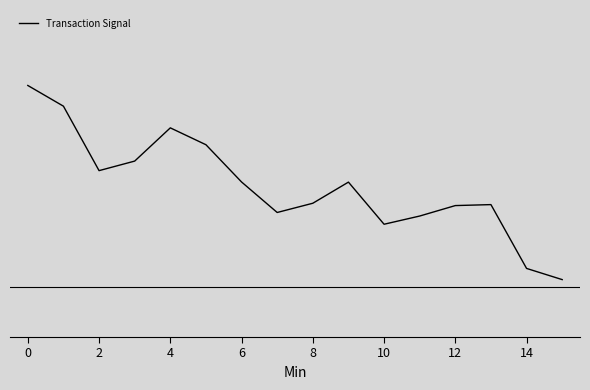

How many points are higher than both their immediate neighbors (excluding endpoints)?

3